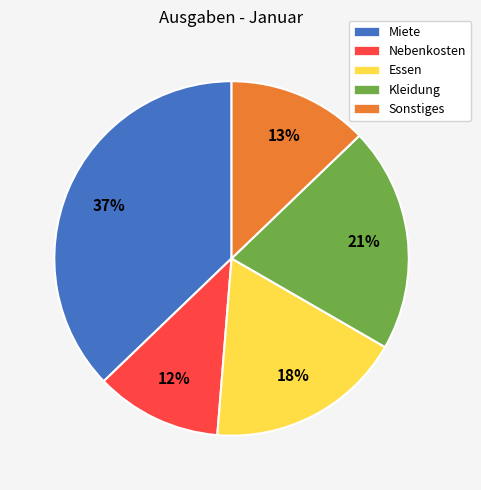

To the nearest percent, what portion does Miete represent?

37%